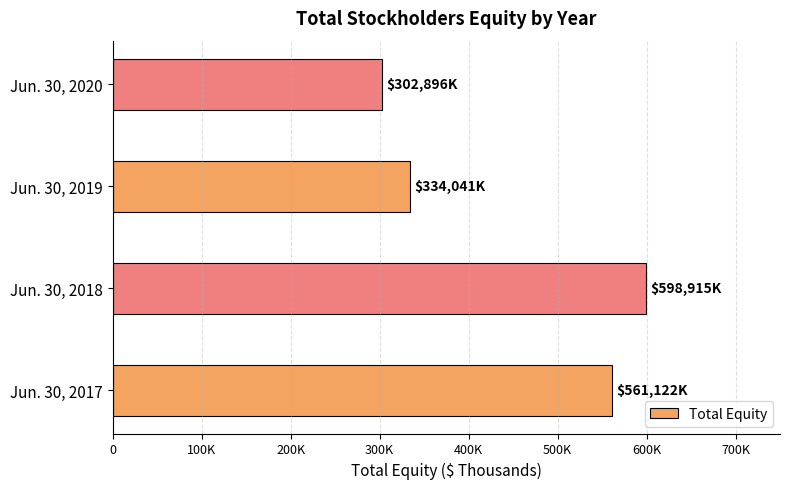

At which category does the chart reach its peak across all series?

Jun. 30, 2018